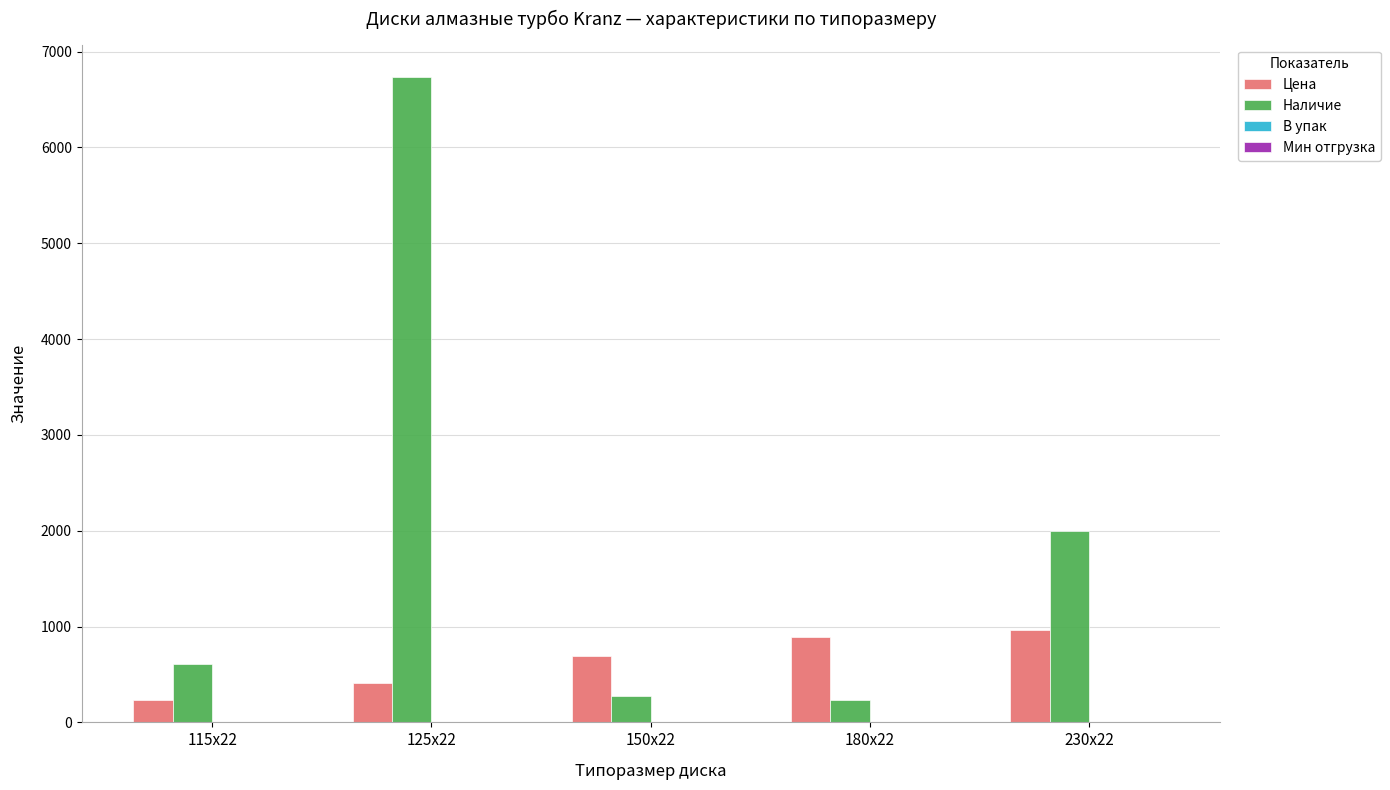

The value of Цена at 150x22 is 1030.1. True or false?

False